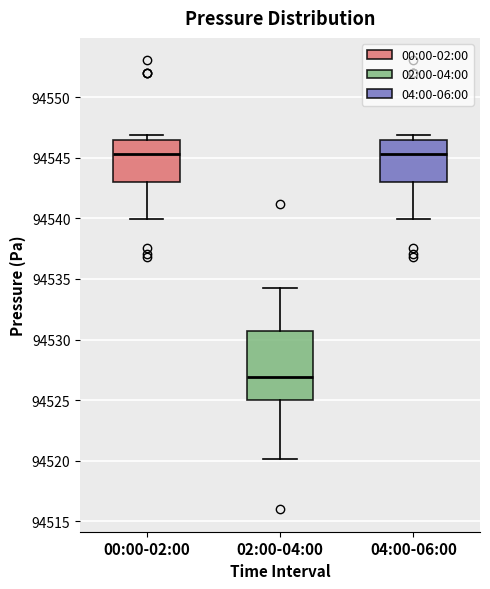

Which box is the tallest, from its lower edge to its upper edge?

02:00-04:00